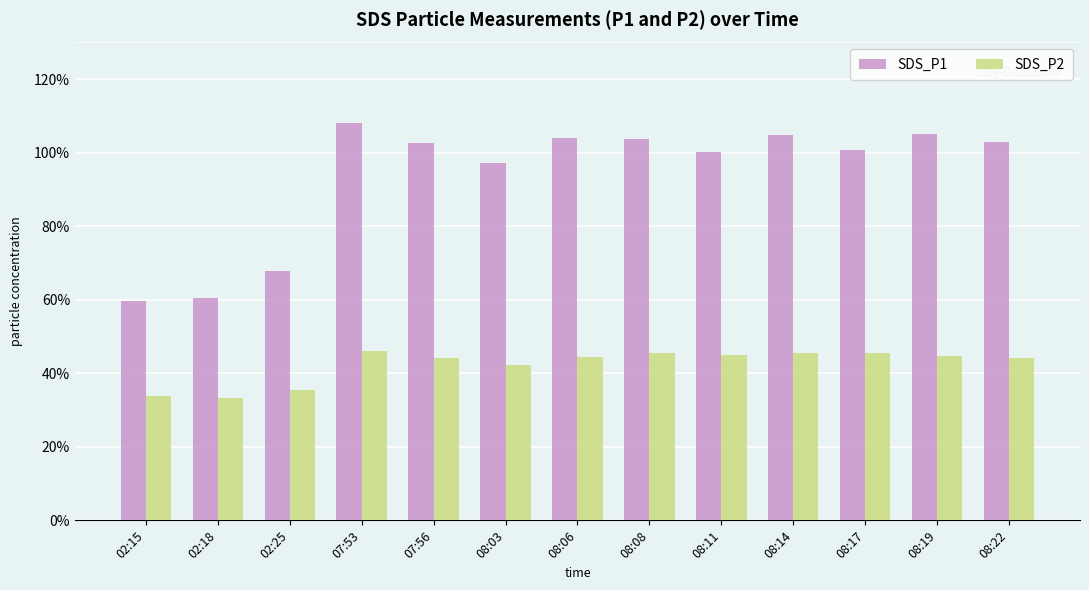

At which category does the chart reach its peak across all series?

07:53